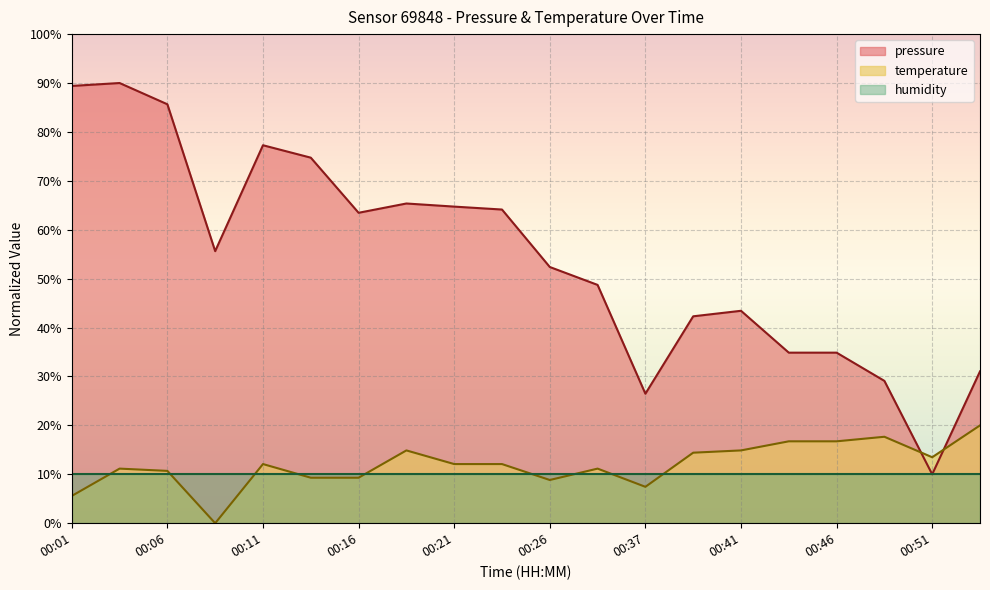

At which label does pressure first exceed 55?

00:01